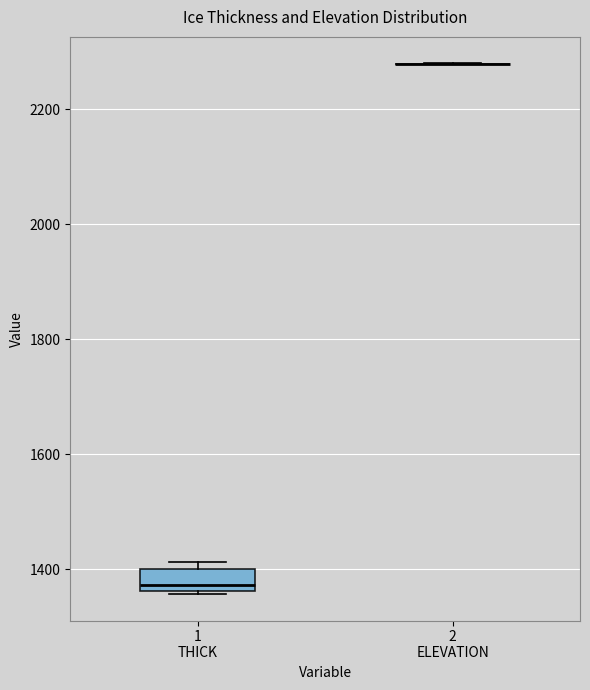

Reading left to right, read every box against the y-axis: the position of its median line, the range the box covers, and the ends of its whiskers. The values are not printed on the chart, so give them approximately, as read against the axis.

1 THICK: median 1380, box 1360 to 1400, whiskers 1360 to 1420
2 ELEVATION: box collapsed to a line at 2280, whiskers 2280 to 2280